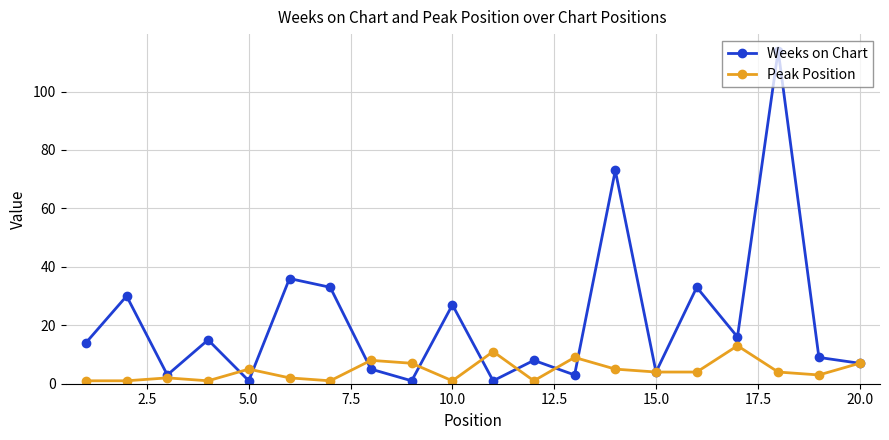

What is the maximum value for Weeks on Chart?

114